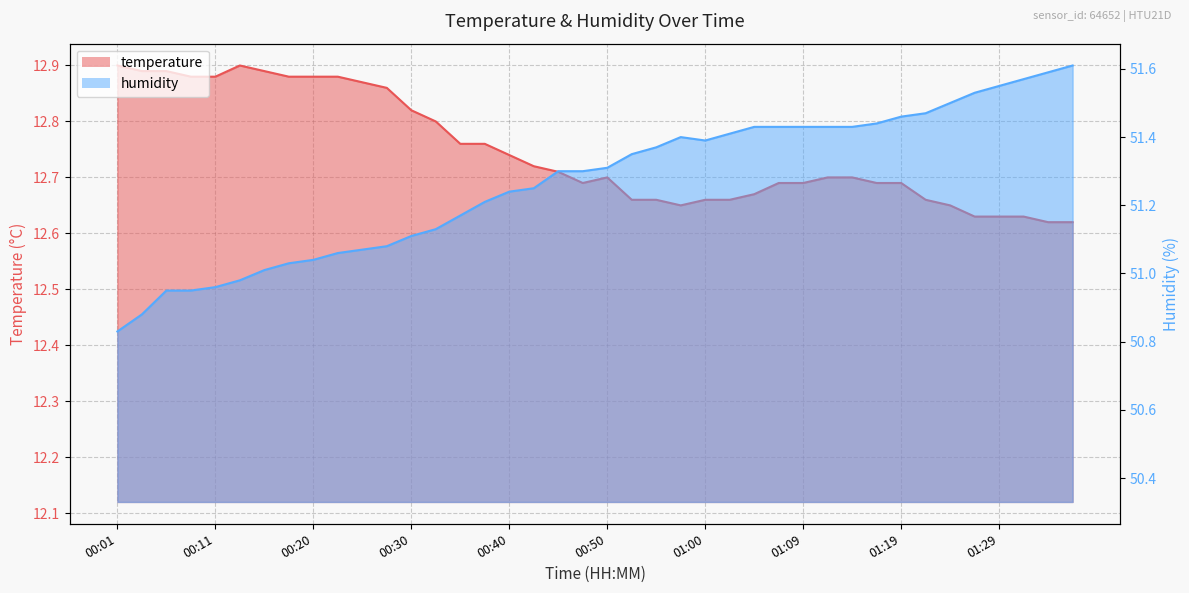

Reading right to left, transcribe all the data shown in this chart.

temperature: 12.6	12.6	12.6	12.6	12.6	12.7	12.7	12.7	12.7	12.7	12.7	12.7	12.7	12.7	12.7	12.7	12.7	12.7	12.7	12.7	12.7	12.7	12.7	12.7	12.8	12.8	12.8	12.8	12.9	12.9	12.9	12.9	12.9	12.9	12.9	12.9	12.9	12.9	12.9	12.9
humidity: 51.6	51.6	51.6	51.5	51.5	51.5	51.5	51.5	51.4	51.4	51.4	51.4	51.4	51.4	51.4	51.4	51.4	51.4	51.4	51.3	51.3	51.3	51.2	51.2	51.2	51.2	51.1	51.1	51.1	51.1	51.1	51.0	51.0	51.0	51.0	51.0	51.0	51.0	50.9	50.8